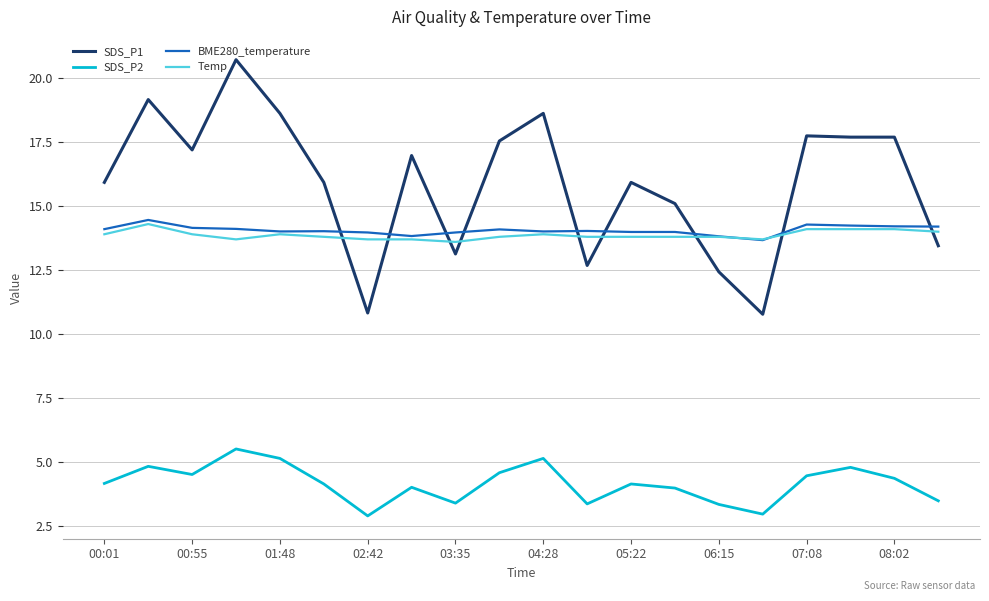

What is the lowest value of the SDS_P2 series?

2.9